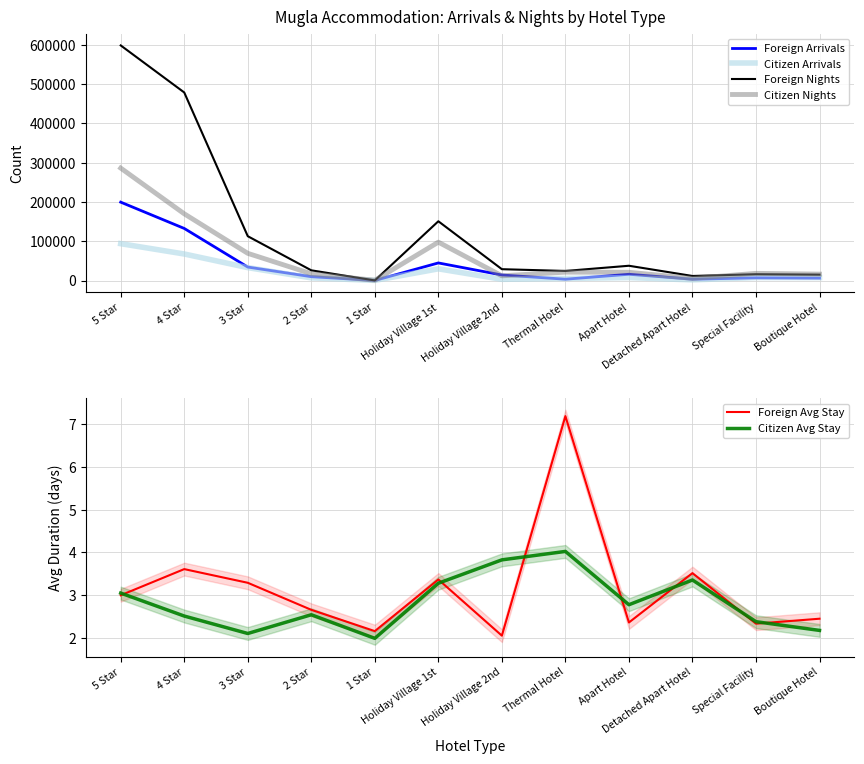

Reading right to left, transcribe all the data shown in this chart.

Foreign Arrivals: 6137.0	6880.0	3298.0	15919.0	3396.0	14047.0	44812.0	105.0	9769.0	34303.0	132639.0	199591.0
Citizen Arrivals: 7485.0	7666.0	1644.0	7550.0	5306.0	3135.0	29793.0	298.0	6764.0	32873.0	67590.0	93859.0
Foreign Nights: 15047.0	16071.0	11599.0	37629.0	24397.0	28880.0	150920.0	227.0	25979.0	112889.0	478898.0	598740.0
Citizen Nights: 16308.0	18265.0	5518.0	20979.0	21350.0	11996.0	97751.0	594.0	17209.0	69253.0	169933.0	286329.0
Foreign Avg Stay: 2.5	2.3	3.5	2.4	7.2	2.1	3.4	2.2	2.7	3.3	3.6	3.0
Citizen Avg Stay: 2.2	2.4	3.4	2.8	4.0	3.8	3.3	2.0	2.5	2.1	2.5	3.1